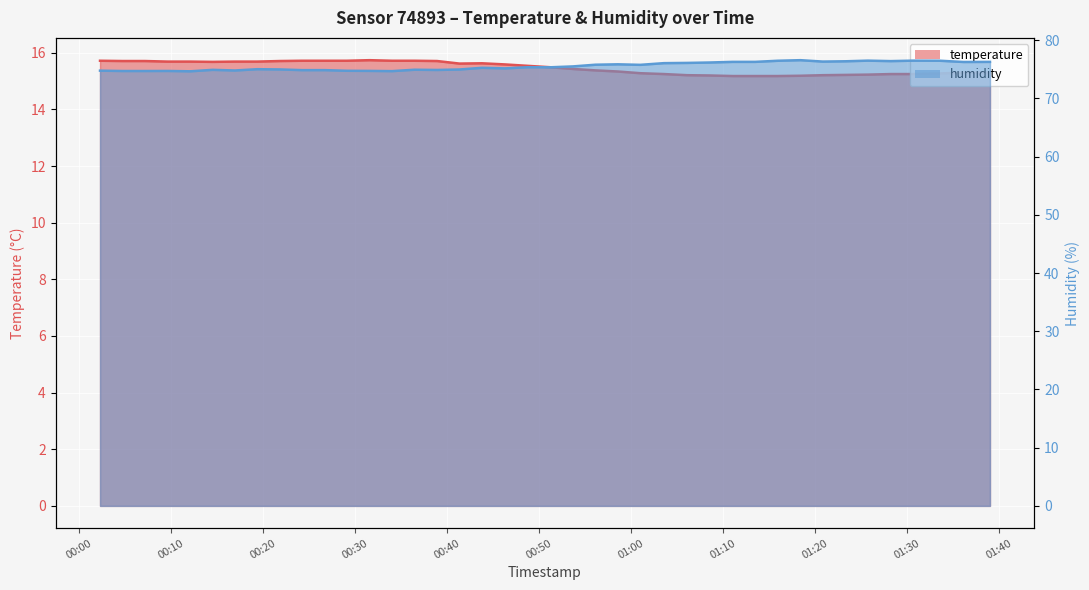

True or false: temperature and humidity intersect in this chart.

False